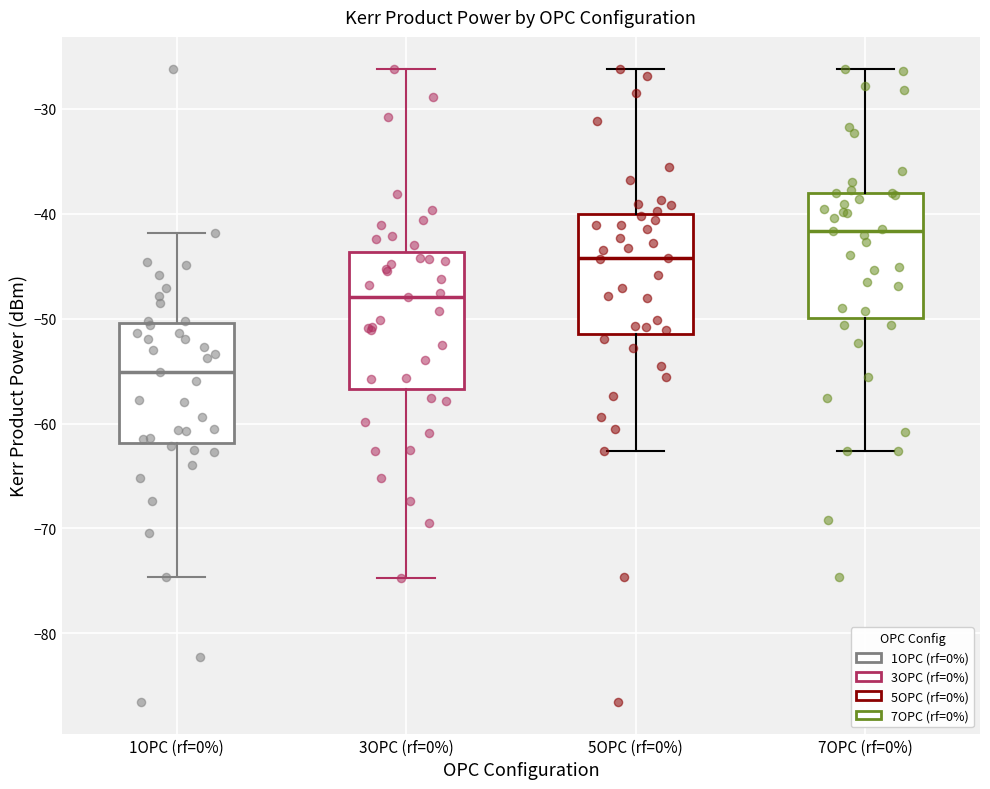

Which box has the highest median line?

7OPC (rf=0%)